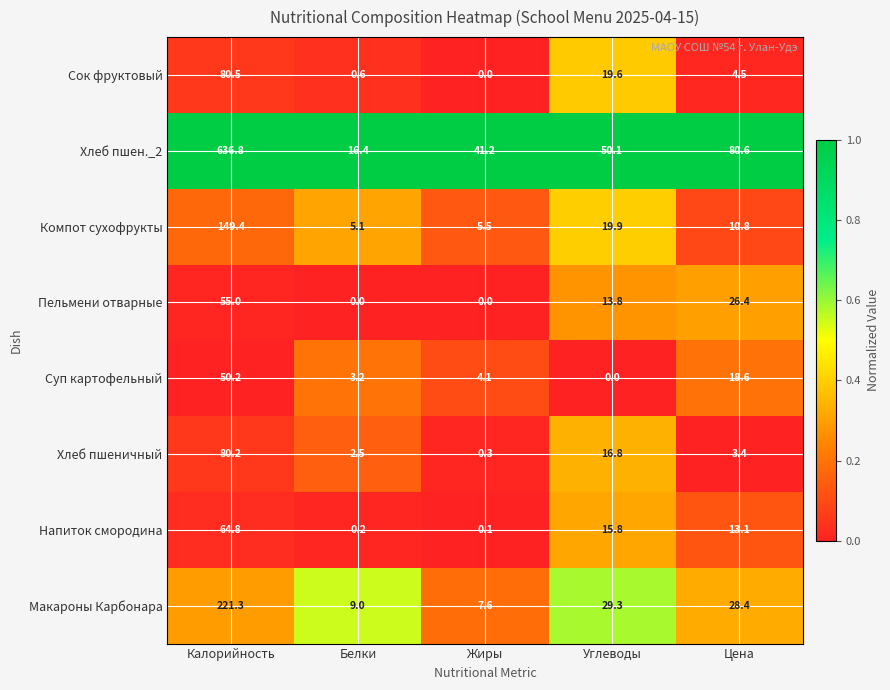

Is it true that Суп картофельный equals 87.9 at Калорийность?

False